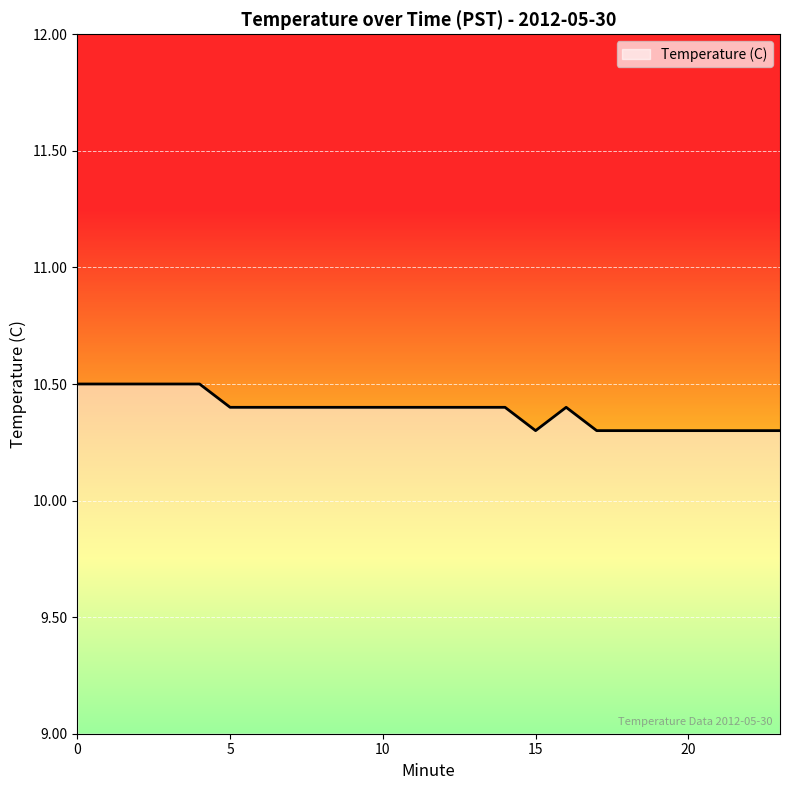

What is the maximum value shown in the chart?

10.5